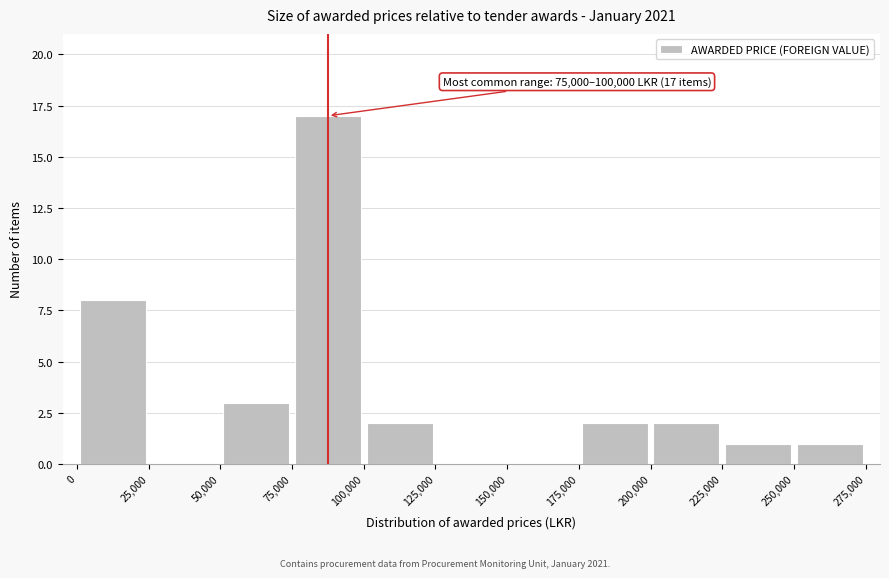

Which range on the x-axis has the tallest bar?

75,000 to 100,000